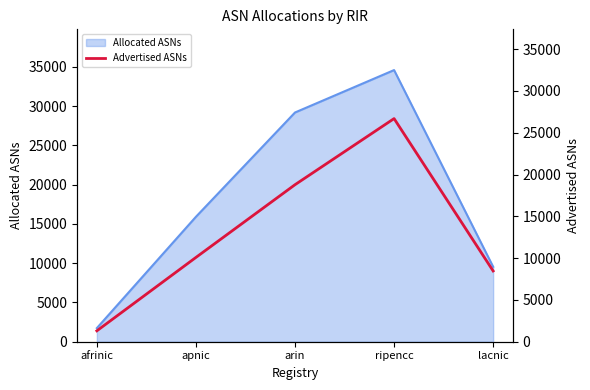

Rank the categories by value from highest to lowest.

ripencc, arin, apnic, lacnic, afrinic